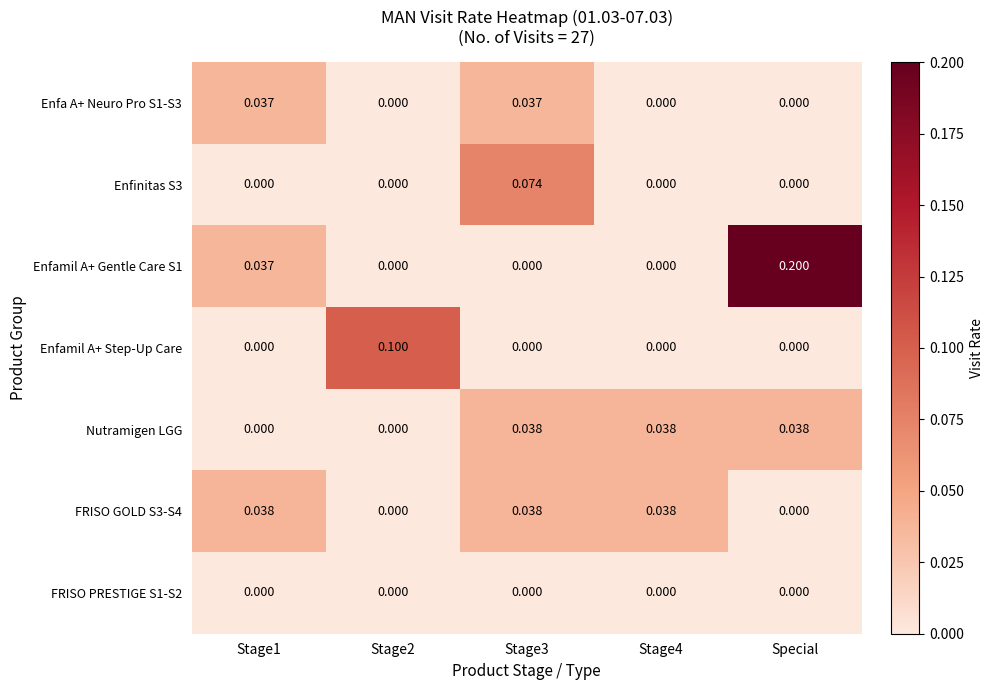

At which category is the sum across all series the highest?

Special